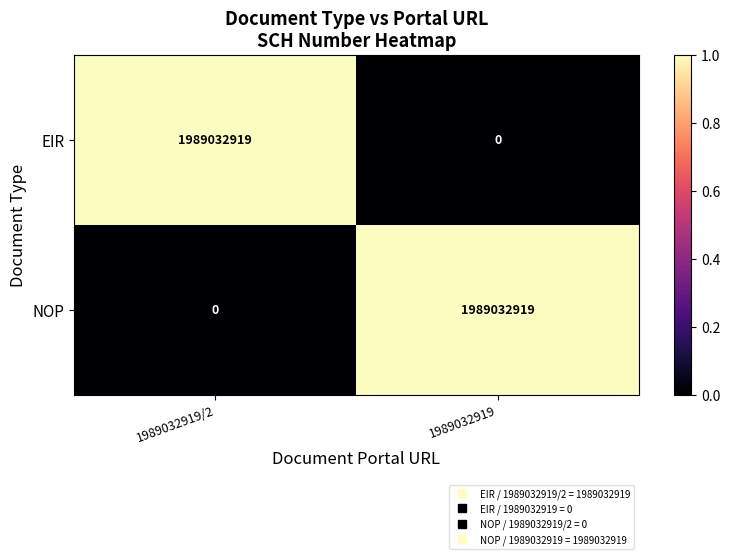

Reading left to right, list all the values displayed in this chart.

EIR: 1989032919/2=1989032919	1989032919=0
NOP: 1989032919/2=0	1989032919=1989032919